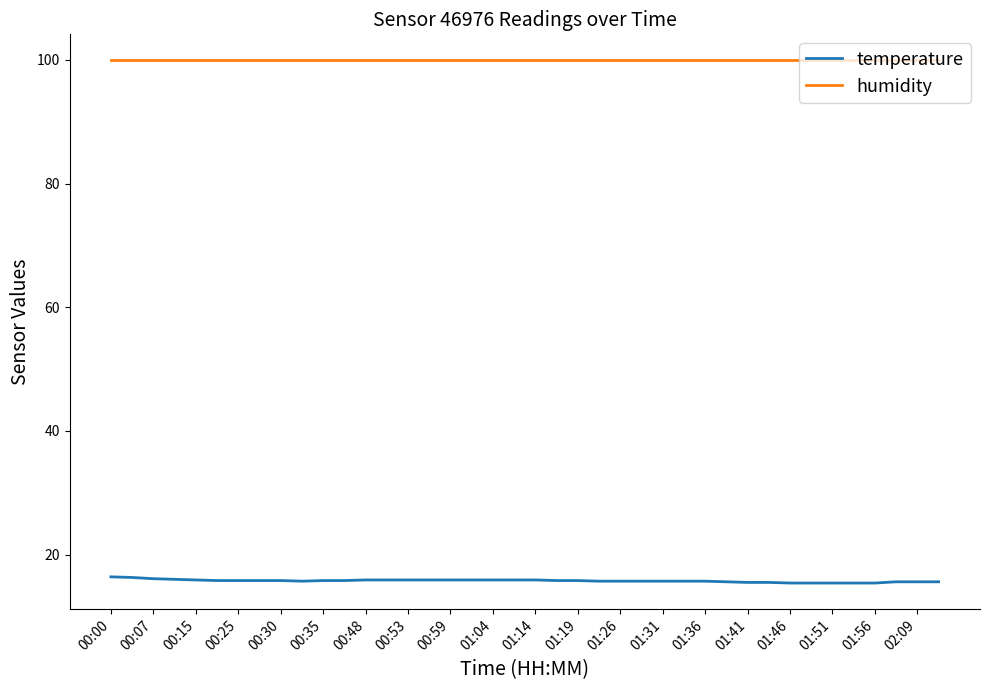

What is the smallest value displayed?

15.4